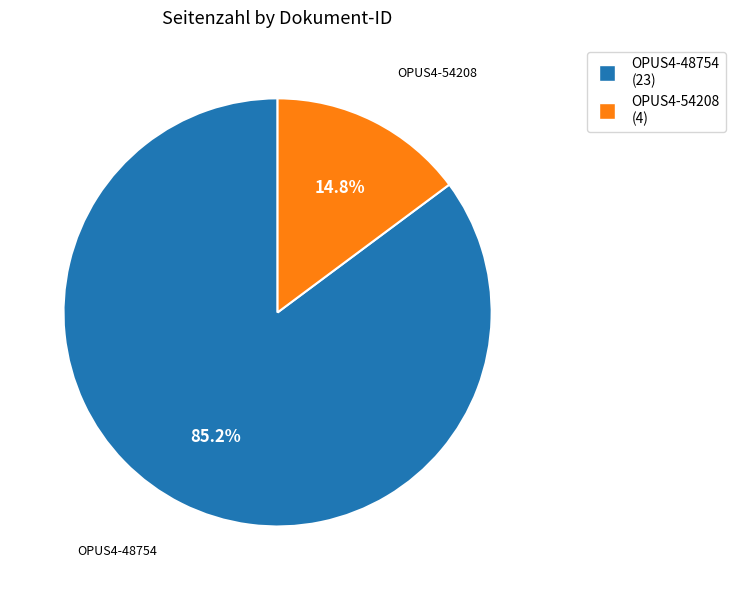

The OPUS4-48754 slice represents 85% of the pie. True or false?

True